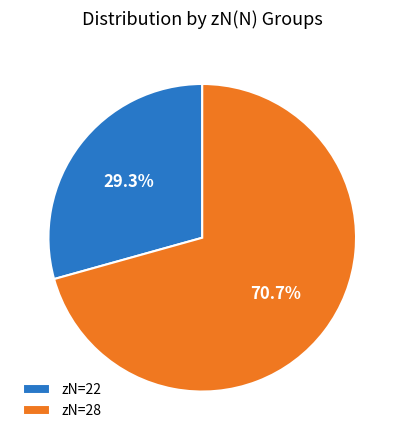

Count the number of slices in the pie.

2